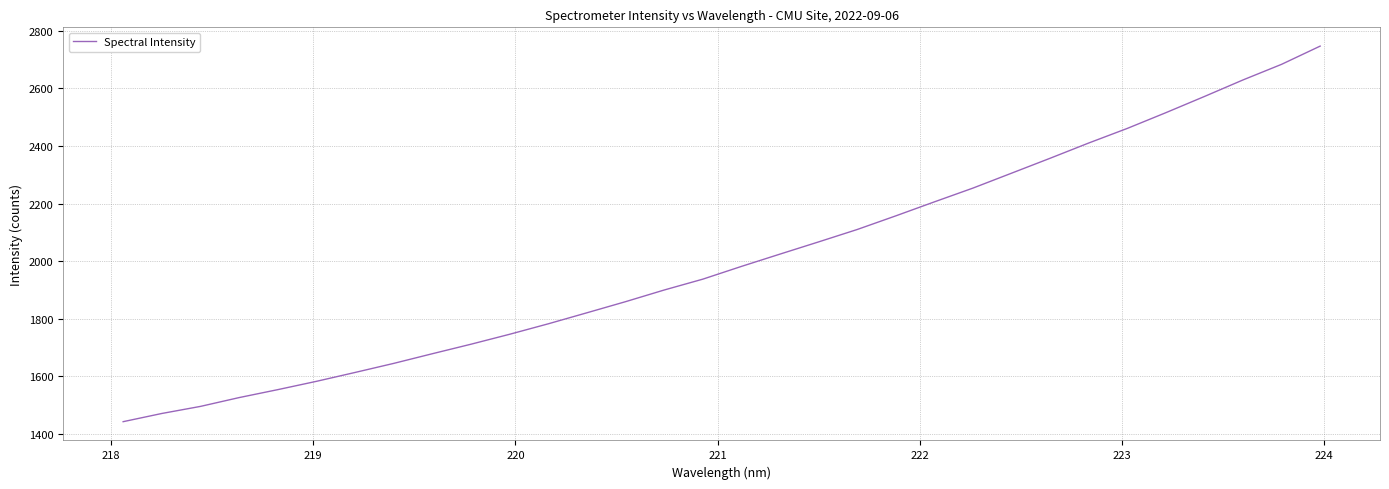

What is the minimum value shown in the chart?

1442.2